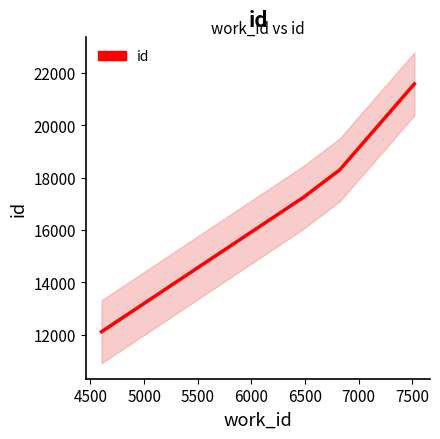

The value at 7520 is 21577. True or false?

True